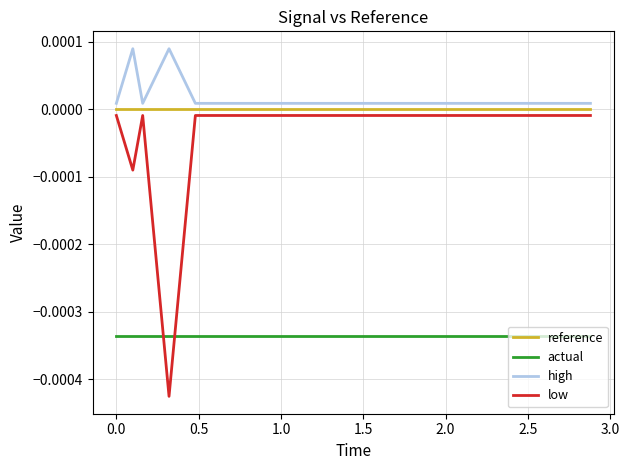

At how many categories does at least one series exceed 0?

20